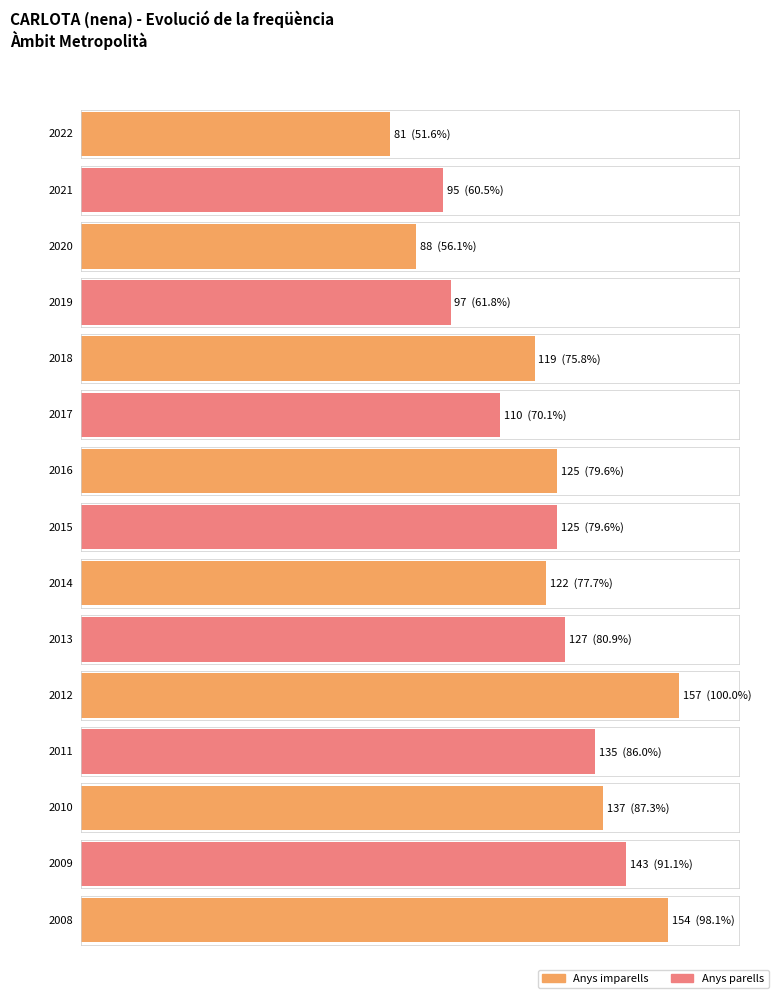

Are the bars grouped side by side (vs. stacked)?

No